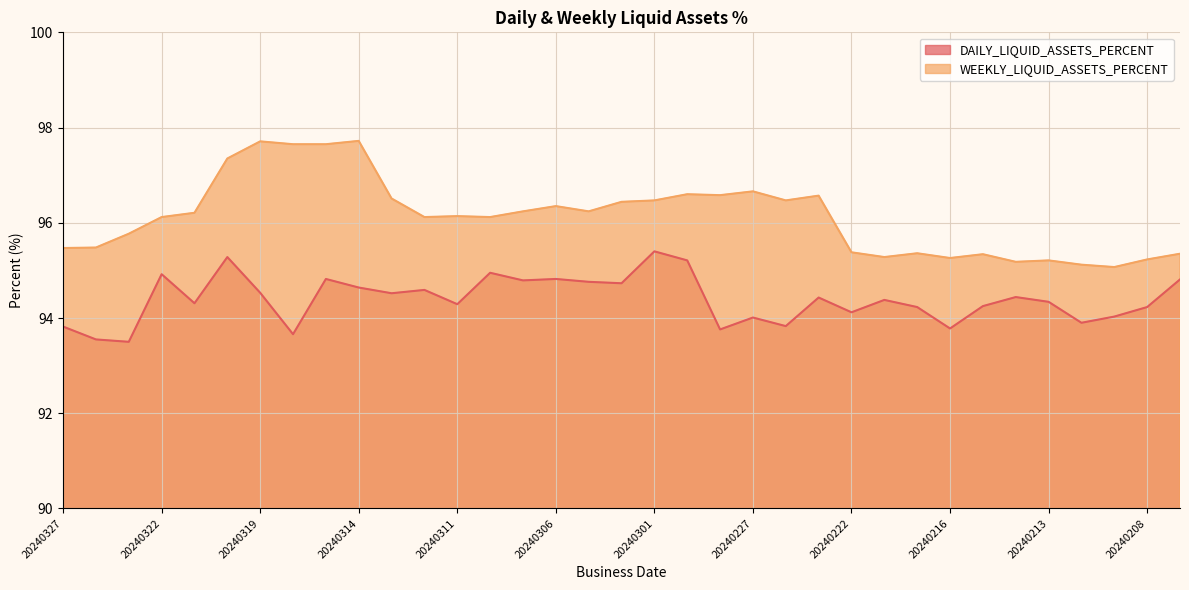

What value does the WEEKLY_LIQUID_ASSETS_PERCENT series have at 20240305?

96.2